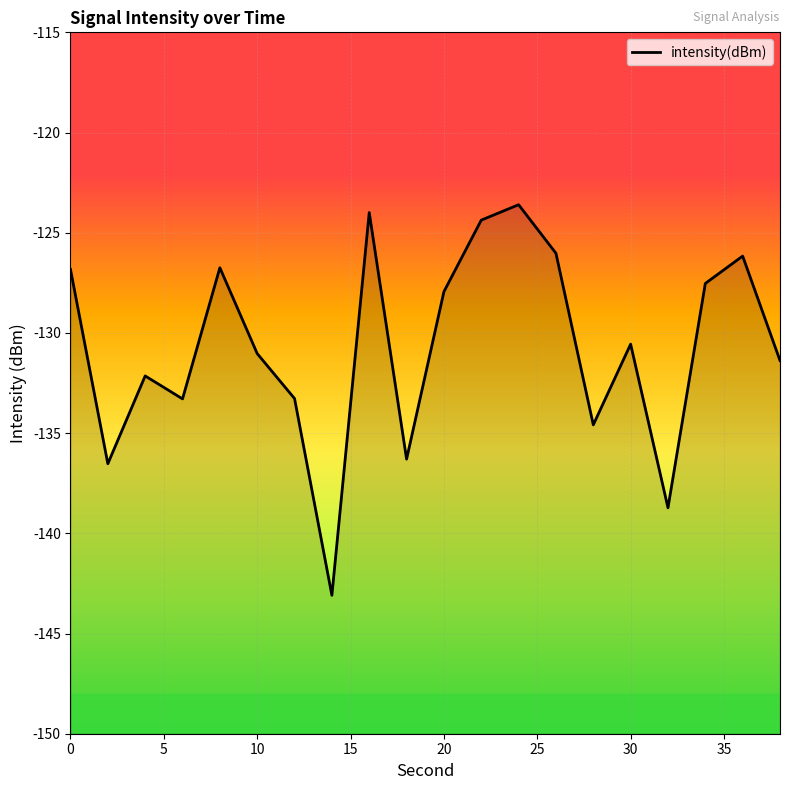

What is the smallest value displayed?

-143.1